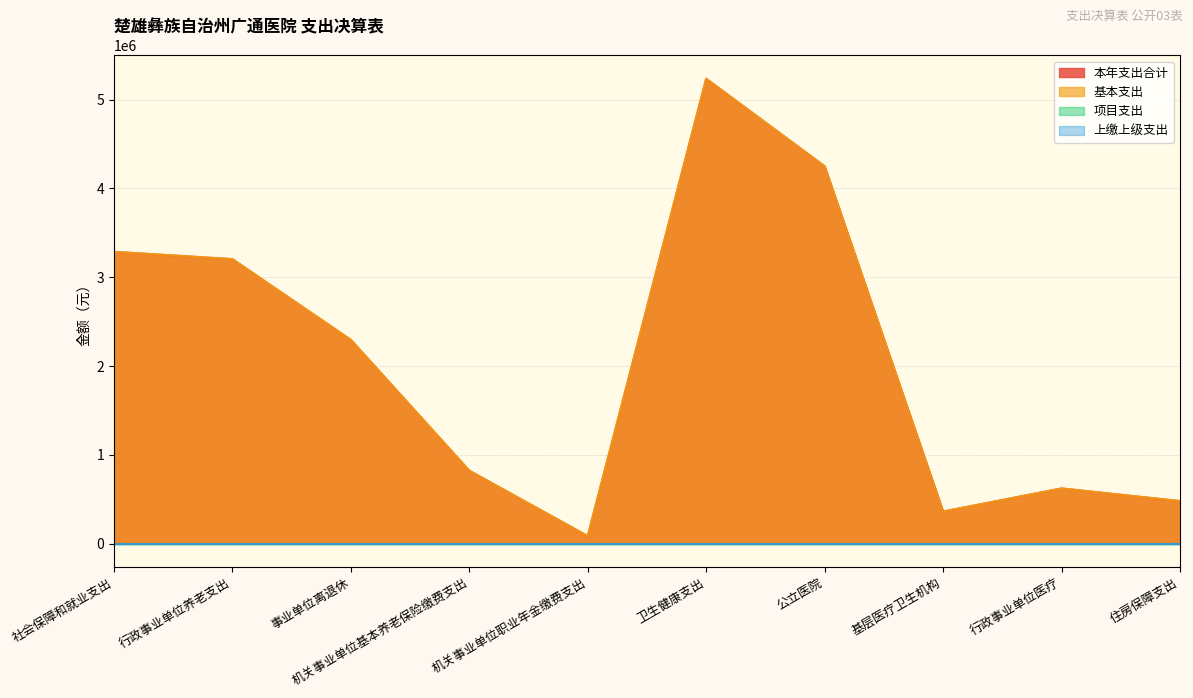

Reading left to right, what are all the values shown in this chart?

本年支出合计: 社会保障和就业支出=3286183.7	行政事业单位养老支出=3204197.0	事业单位离退休=2295219.9	机关事业单位基本养老保险缴费支出=822703.0	机关事业单位职业年金缴费支出=86274.0	卫生健康支出=5234579.0	公立医院=4249004.1	基层医疗卫生机构=362845.7	行政事业单位医疗=622729.2	住房保障支出=480556.0
基本支出: 社会保障和就业支出=3286183.7	行政事业单位养老支出=3204197.0	事业单位离退休=2295219.9	机关事业单位基本养老保险缴费支出=822703.0	机关事业单位职业年金缴费支出=86274.0	卫生健康支出=5234579.0	公立医院=4249004.1	基层医疗卫生机构=362845.7	行政事业单位医疗=622729.2	住房保障支出=480556.0